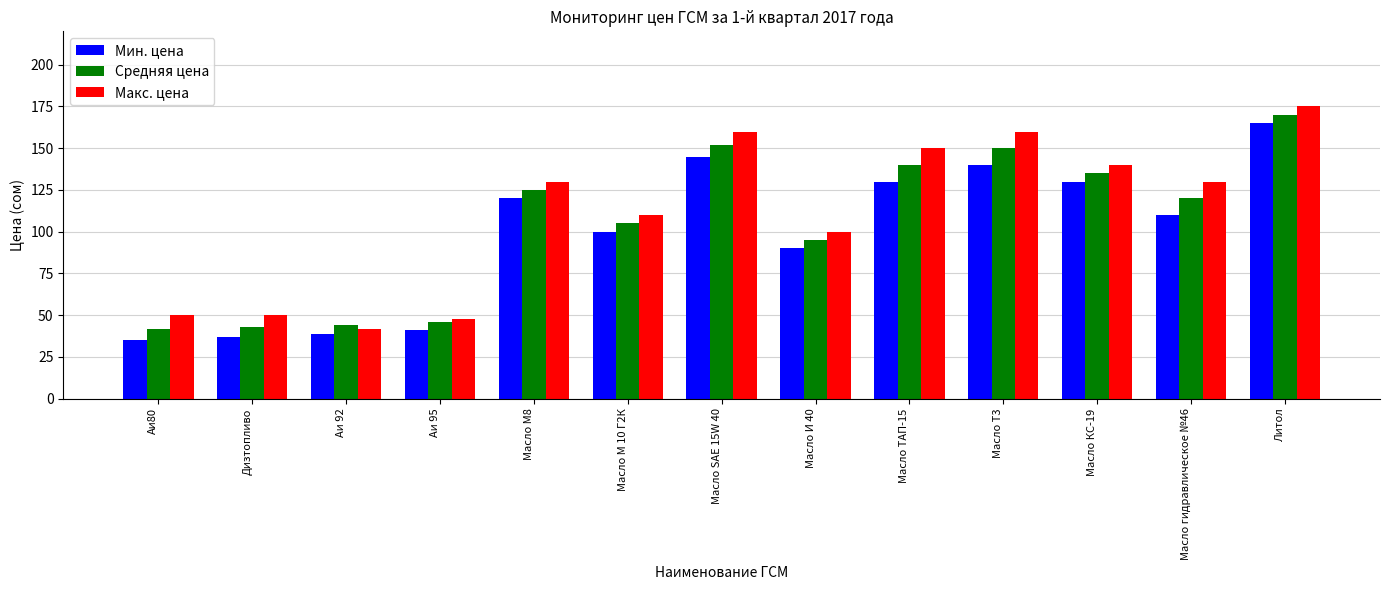

Count the number of data series in this chart.

3